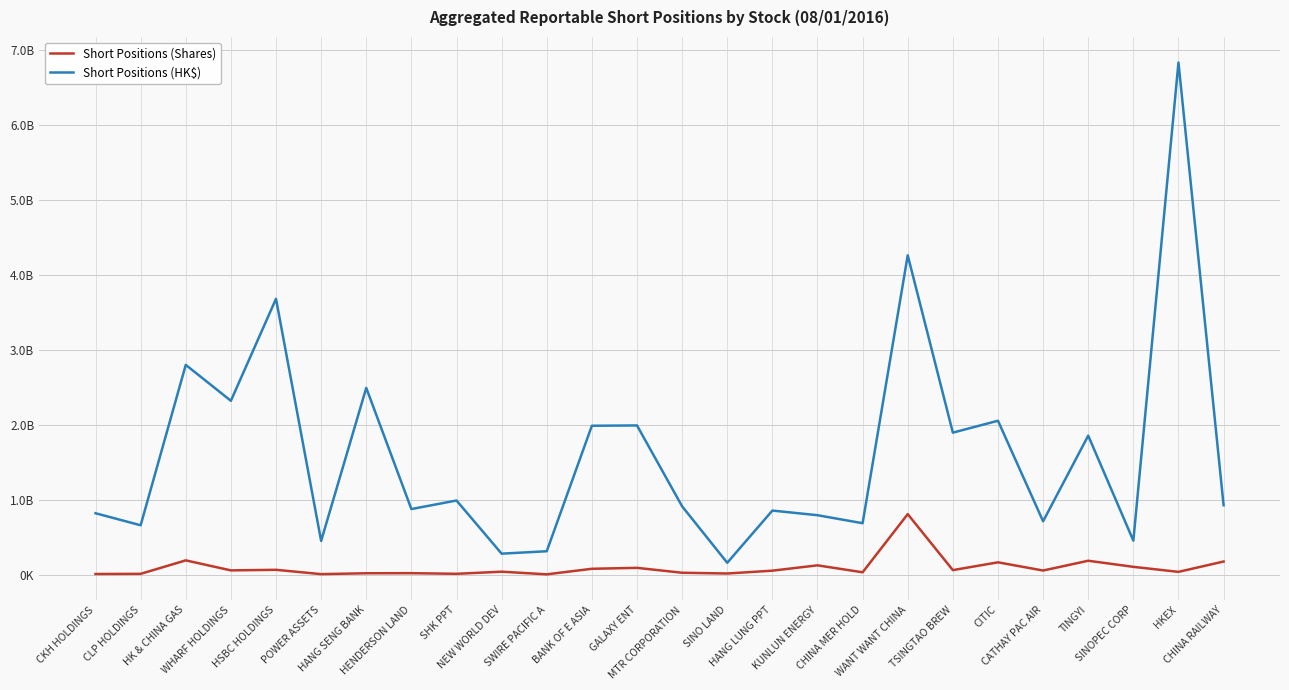

True or false: Short Positions (Shares) and Short Positions (HK$) cross at least once.

False